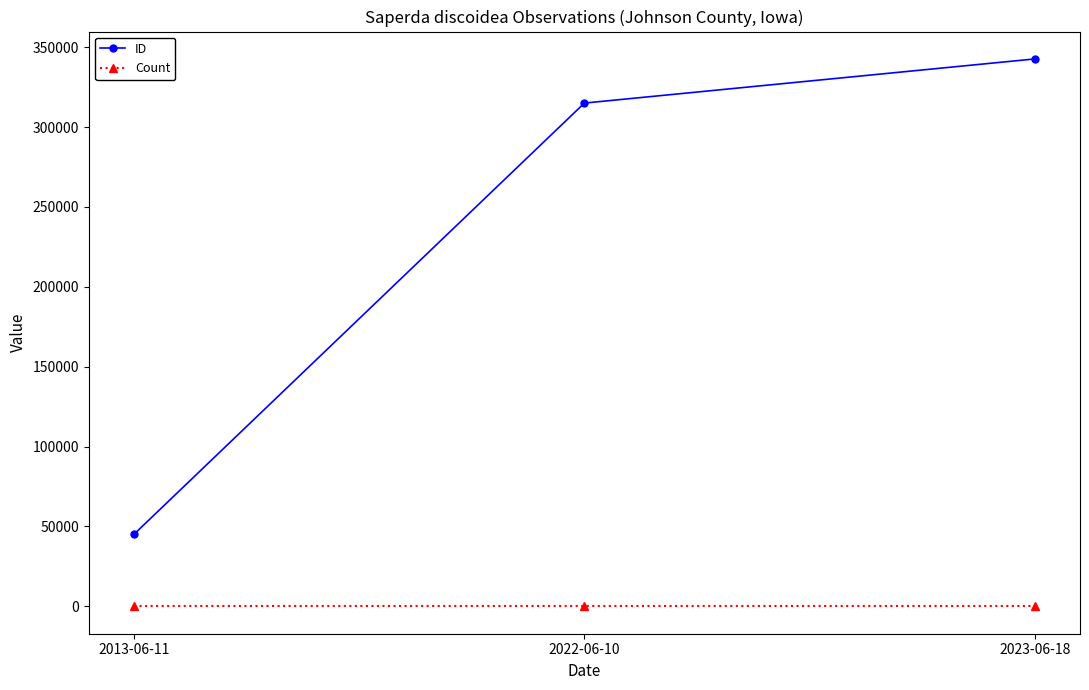

What is the lowest value of the Count series?

1